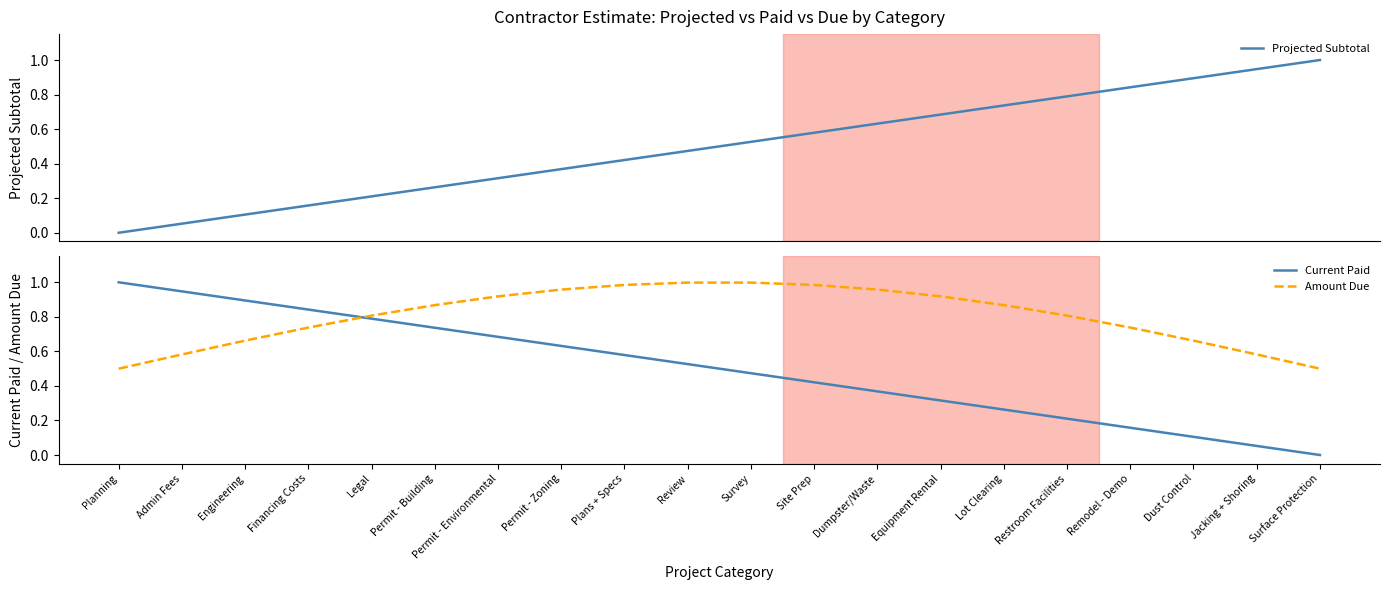

What is the spread (max minus min) of values at Plans + Specs?

0.6